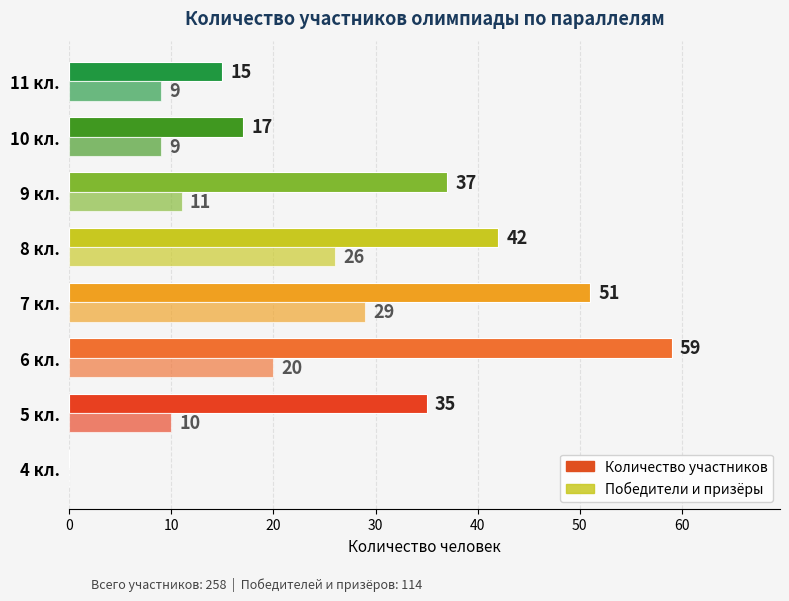

What is the maximum value for Количество участников?

59